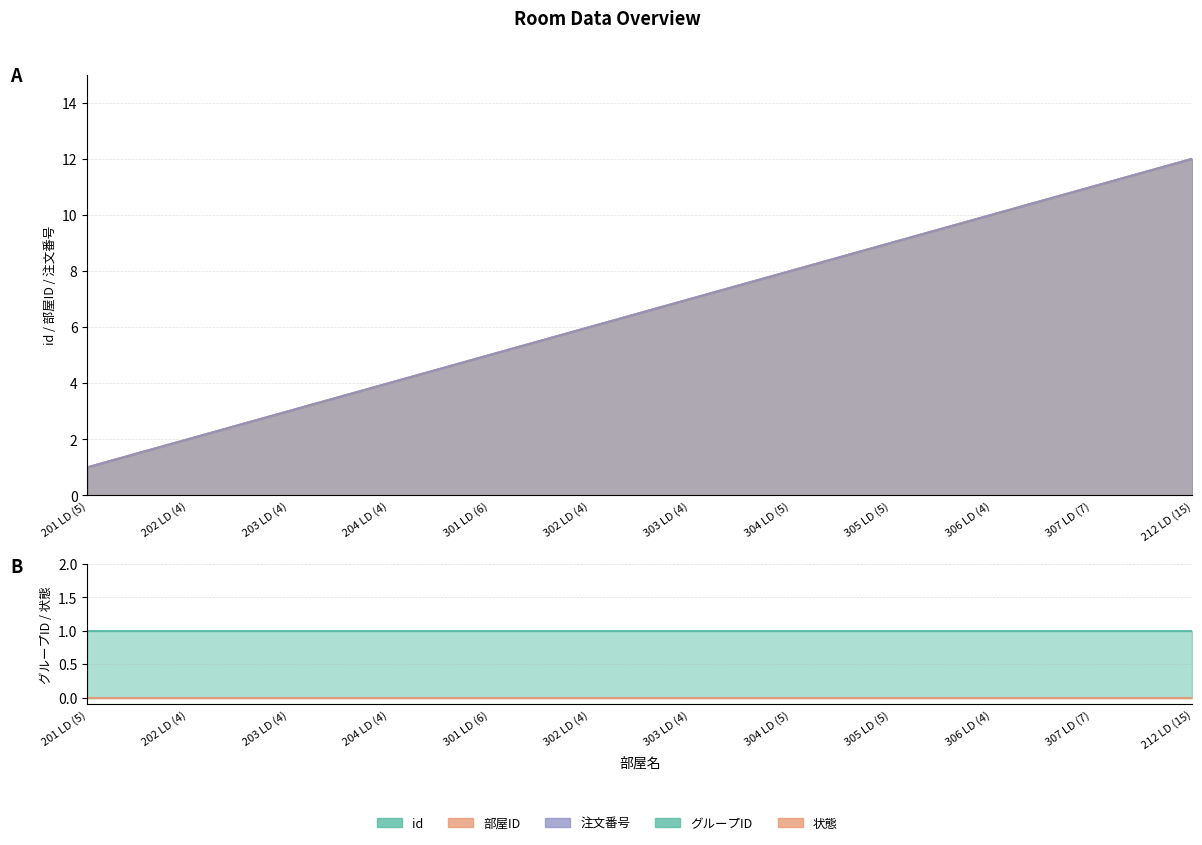

The value of 部屋ID at 201 LD (5) is 1. True or false?

True